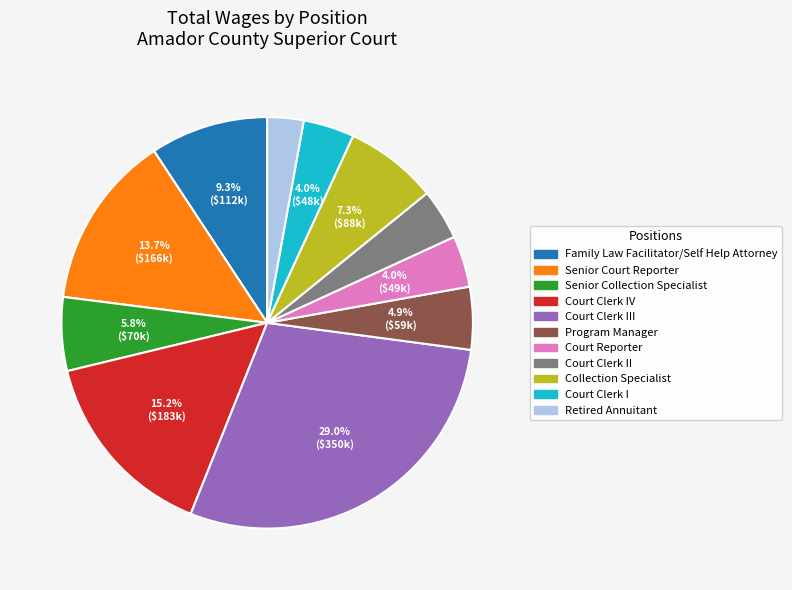

Is there any slice that represents more than half of the pie?

No